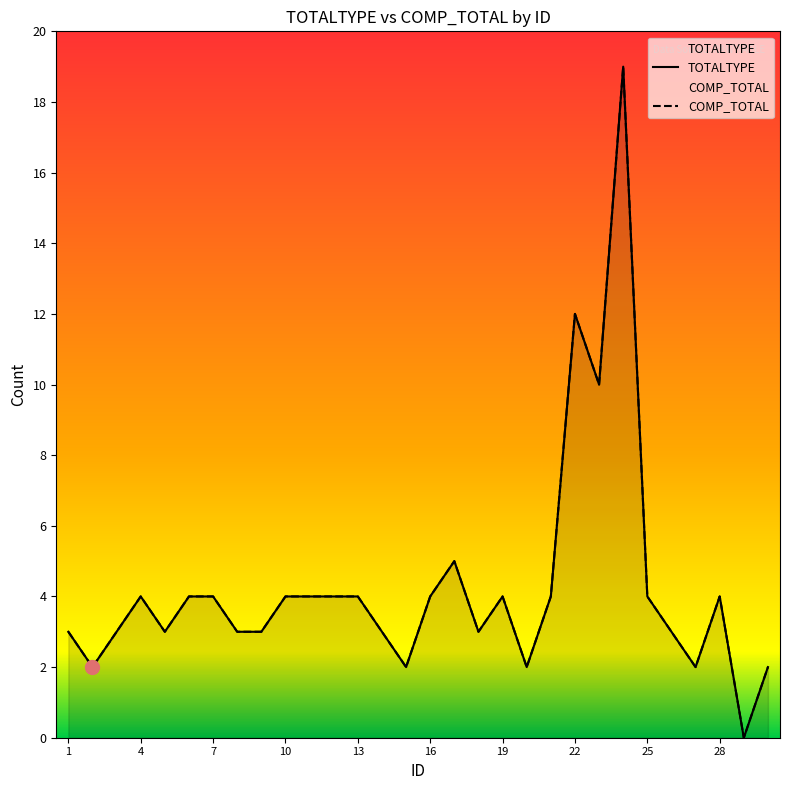

What is the sum of all COMP_TOTAL values?

128